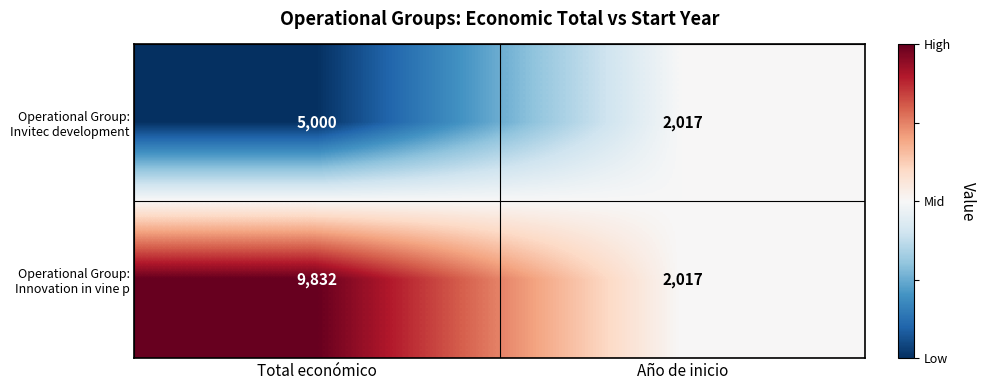

Rank the series by their maximum value, from lowest to highest.

Operational Group: Invitec development, Operational Group: Innovation in vine p